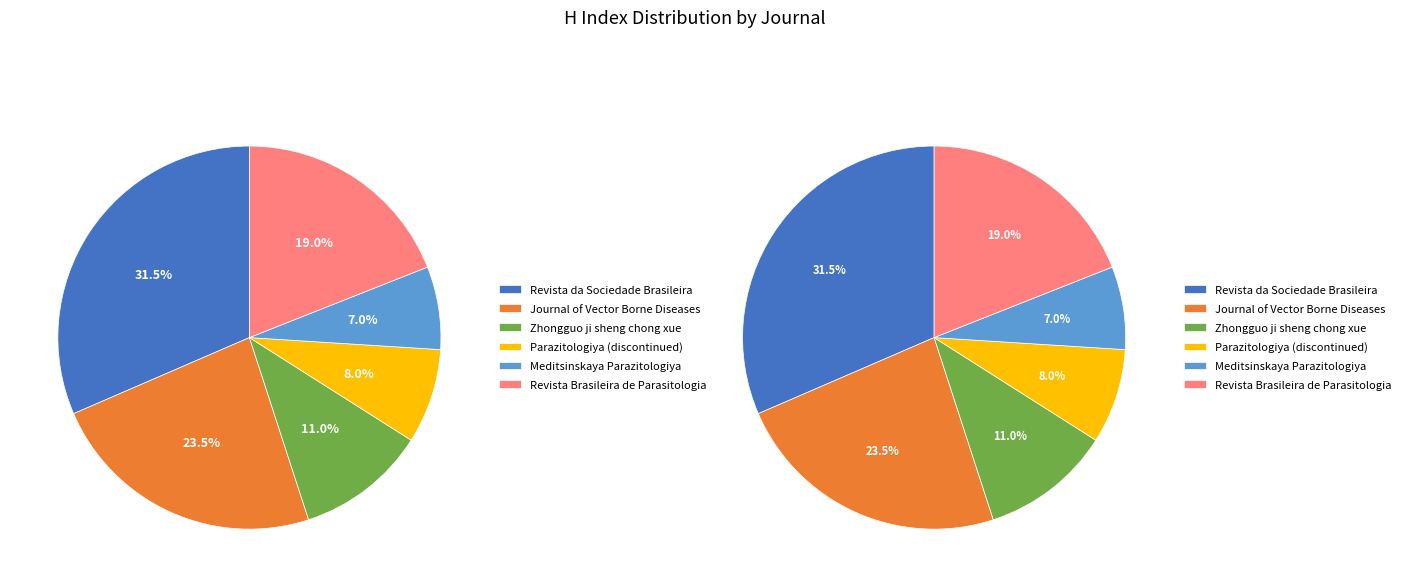

Which category has the smallest portion of the pie?

Meditsinskaya Parazitologiya